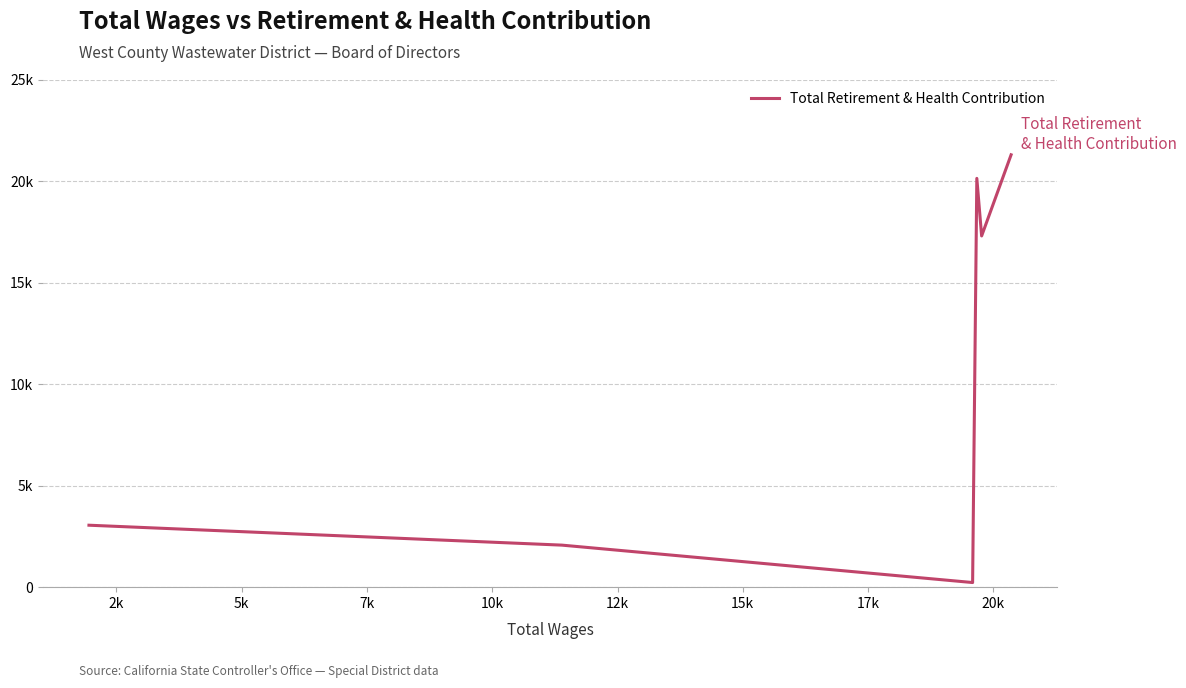

What is the difference between the second highest and minimum values?

19903